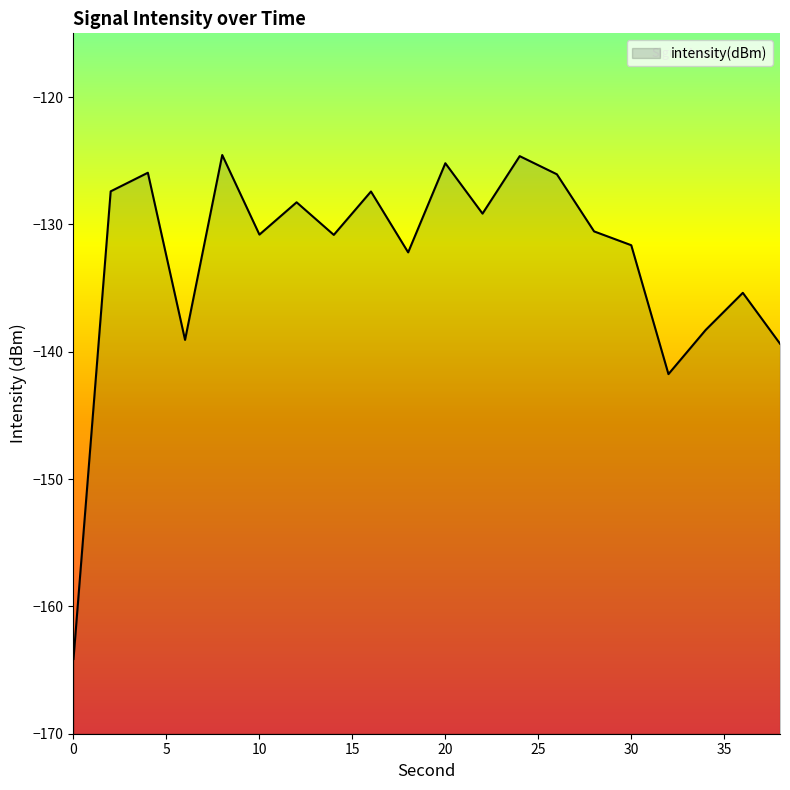

Reading left to right, extract all data points from this chart.

-164.1	-127.4	-125.9	-139.1	-124.6	-130.8	-128.3	-130.8	-127.4	-132.2	-125.2	-129.2	-124.6	-126.1	-130.6	-131.6	-141.8	-138.3	-135.4	-139.4